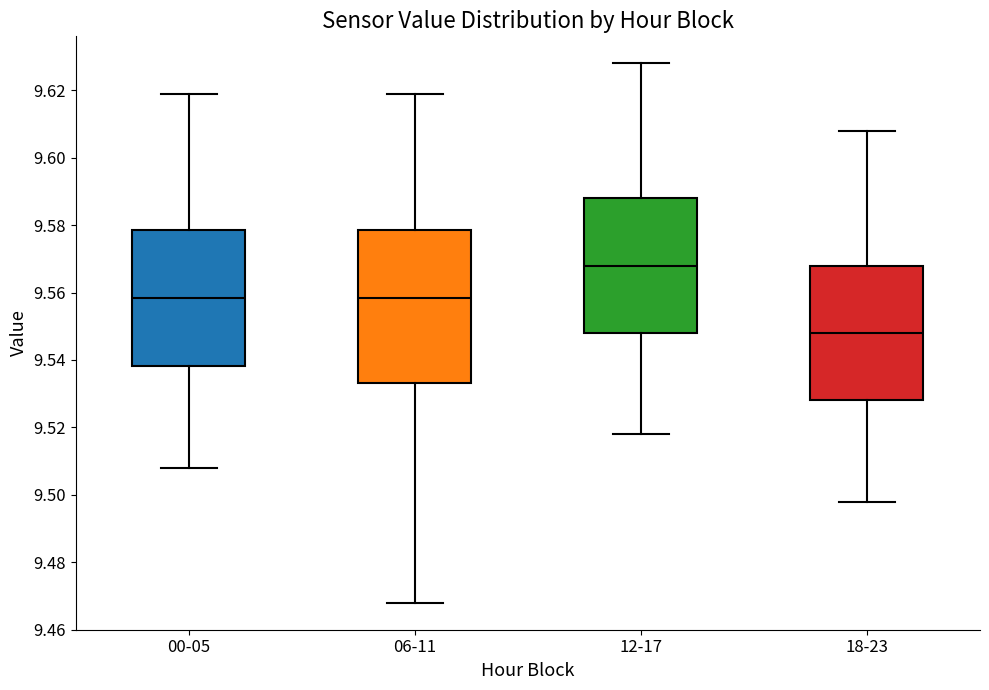

Reading left to right, read every box against the y-axis: the position of its median line, the range the box covers, and the ends of its whiskers. The values are not printed on the chart, so give them approximately, as read against the axis.

00-05: median 9.558, box 9.538 to 9.578, whiskers 9.508 to 9.618
06-11: median 9.558, box 9.534 to 9.578, whiskers 9.468 to 9.618
12-17: median 9.568, box 9.548 to 9.588, whiskers 9.518 to 9.628
18-23: median 9.548, box 9.528 to 9.568, whiskers 9.498 to 9.608